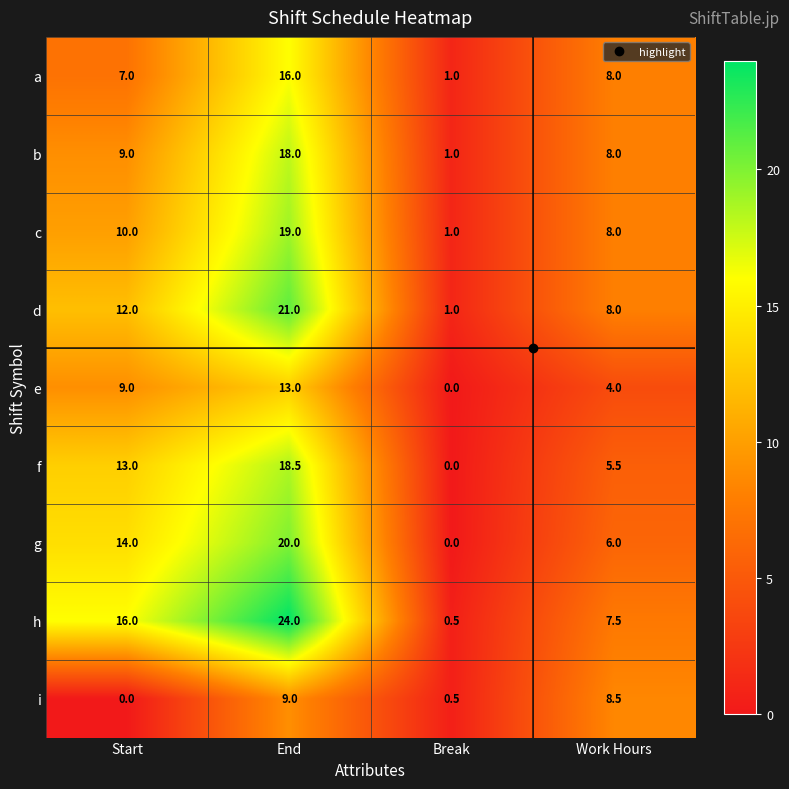

What is the total value across all series at Break?

5.0